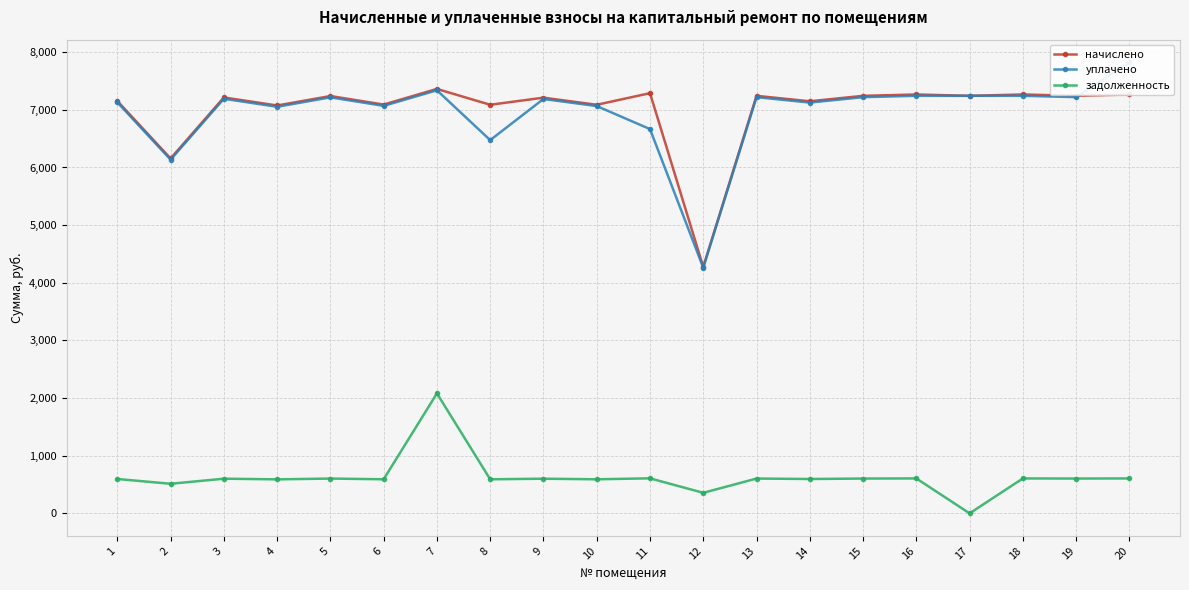

What is the lowest value of the уплачено series?

4261.2